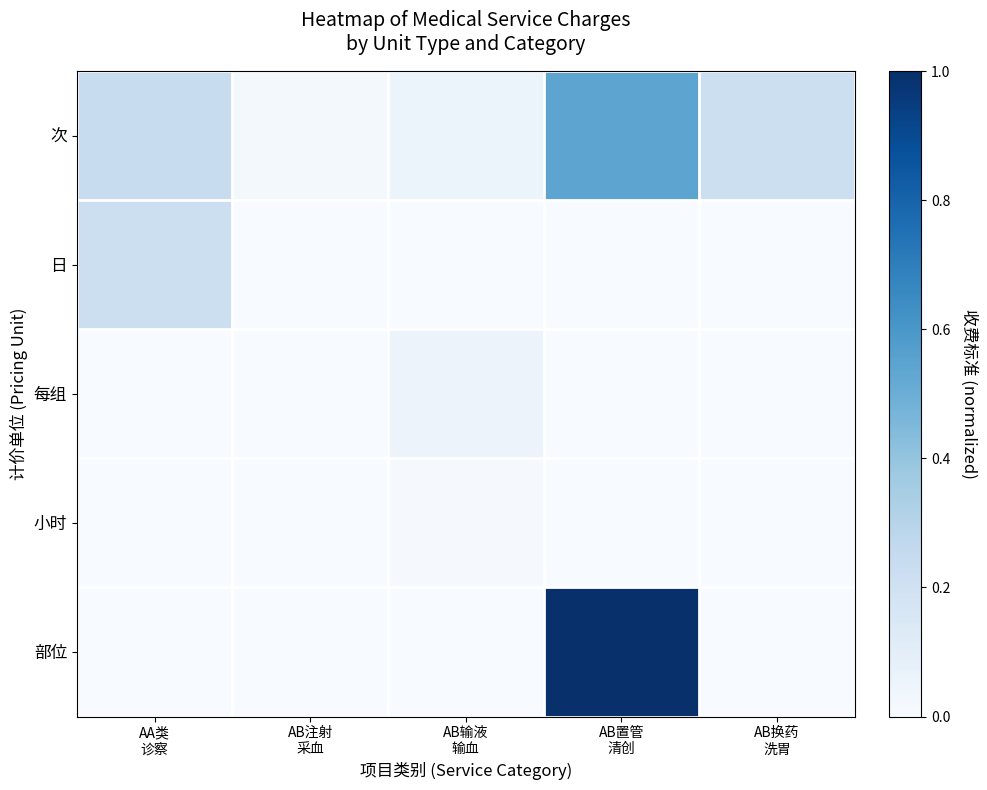

Which series has the widest spread of values?

部位